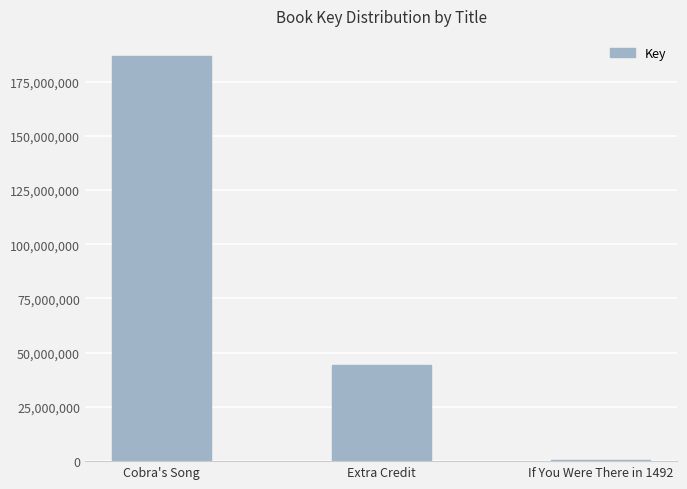

The value at Extra Credit is 68728678. True or false?

False